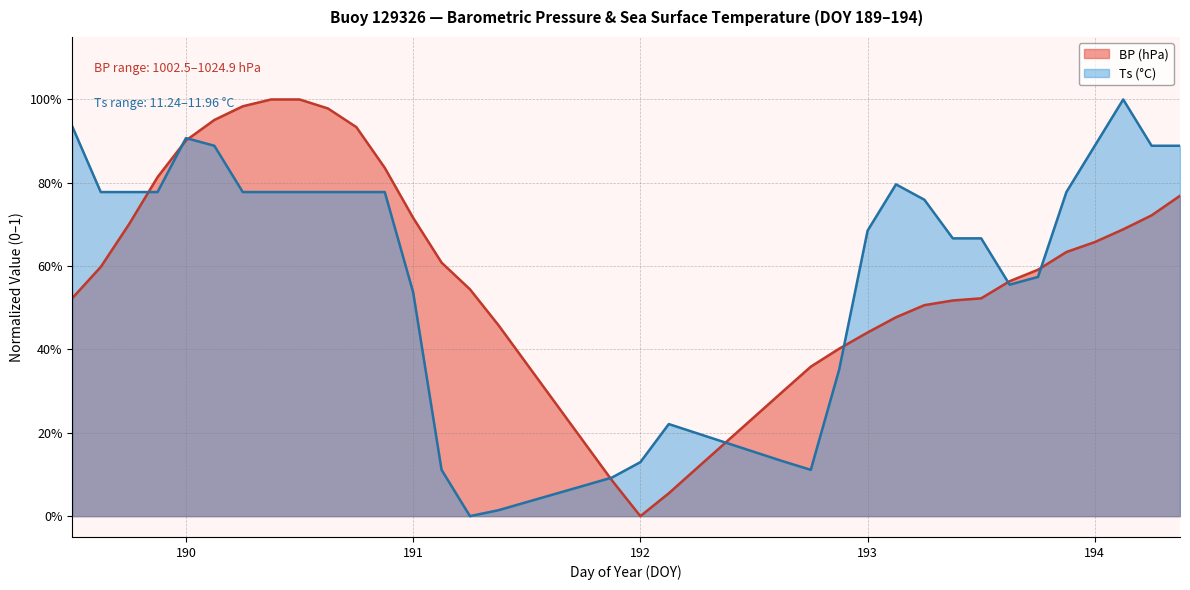

Does the chart display data point markers on the line(s)?

No